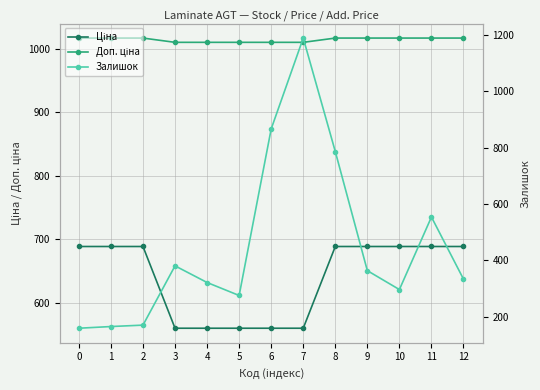

True or false: Ціна and Доп. ціна cross at least once.

False